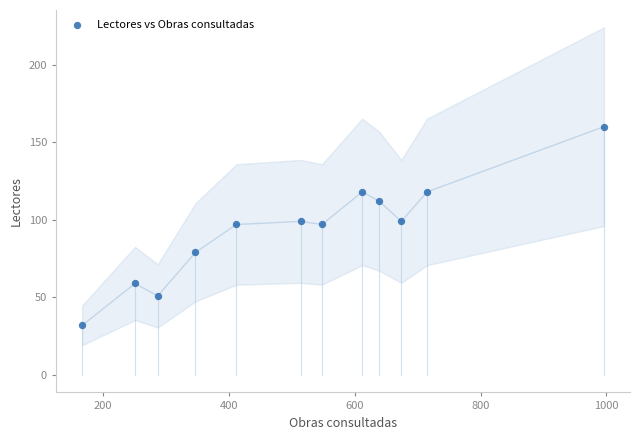

What is the average X value?

514